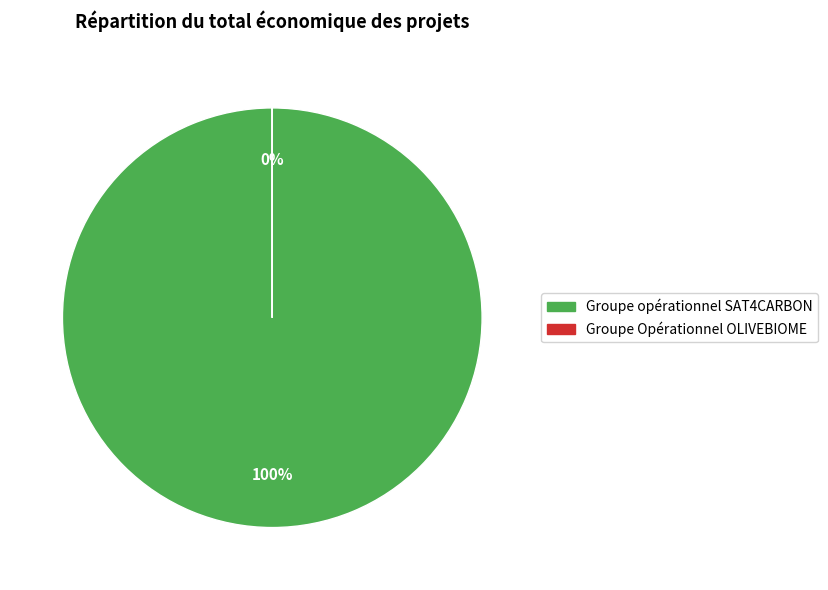

Rank the categories by value from lowest to highest.

Groupe Opérationnel OLIVEBIOME, Groupe opérationnel SAT4CARBON